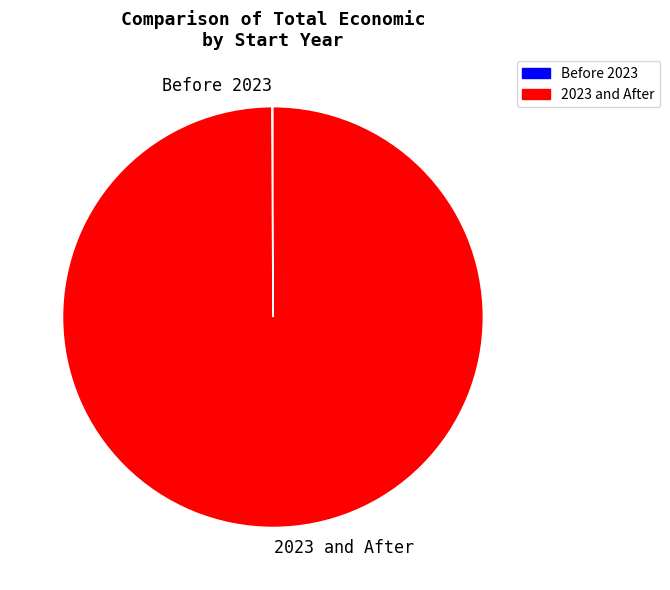

Is it true that 2023 and After is 100% of the pie?

True